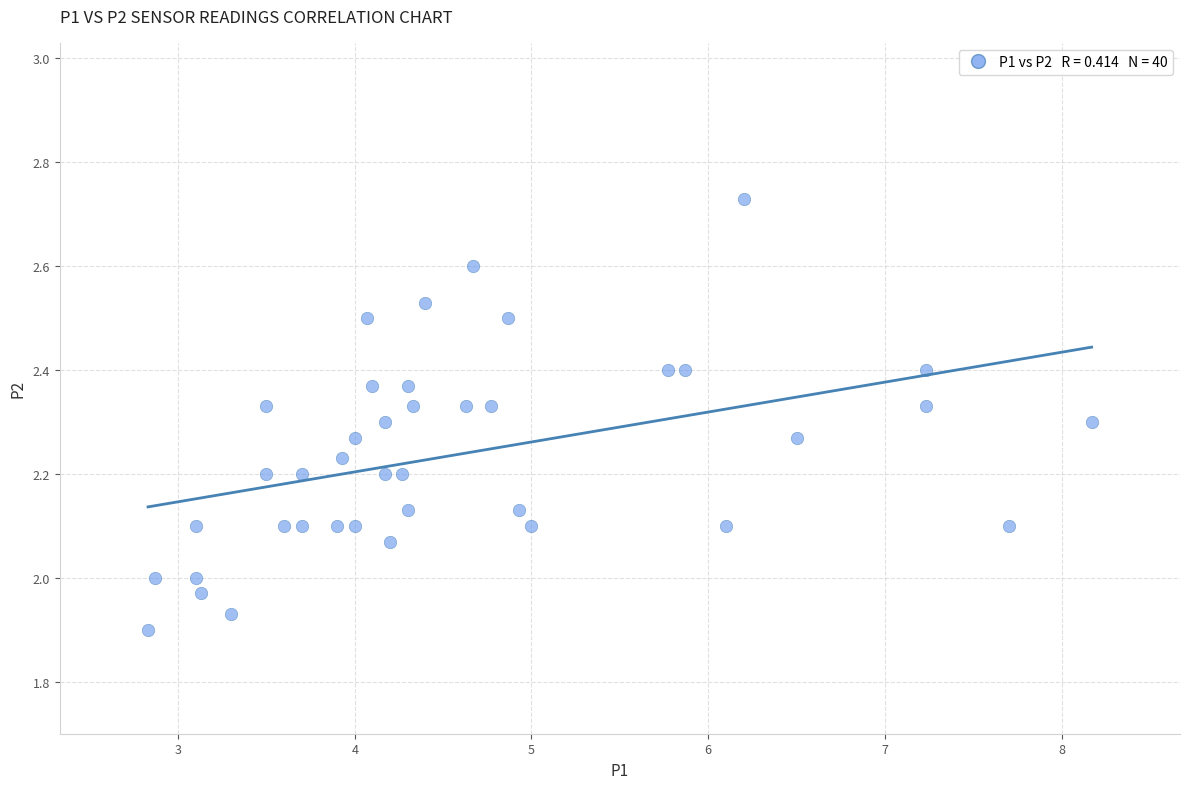

What is the range of Y values (max minus min)?

0.8